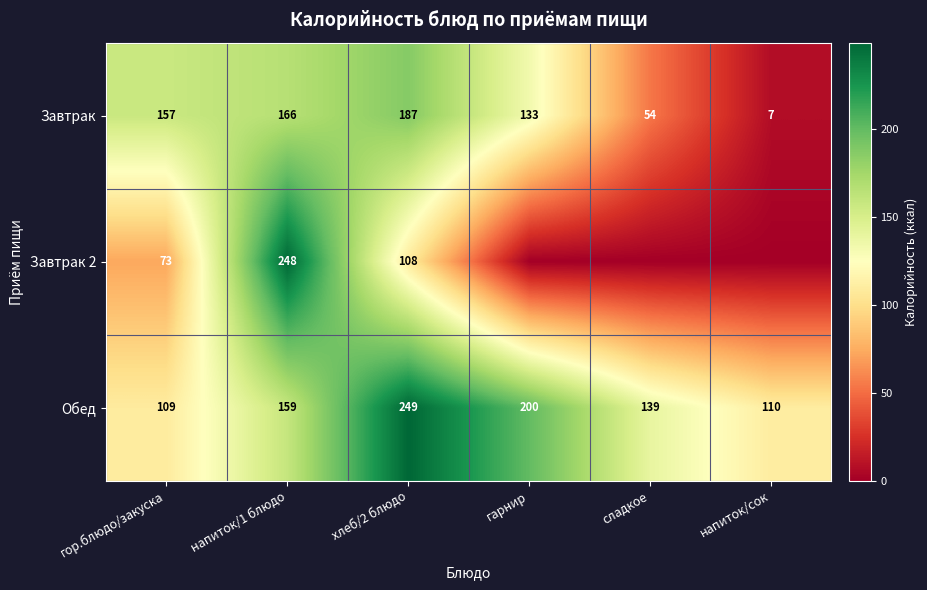

Which series changed the most between гор.блюдо/закуска and напиток/1 блюдо?

Завтрак 2